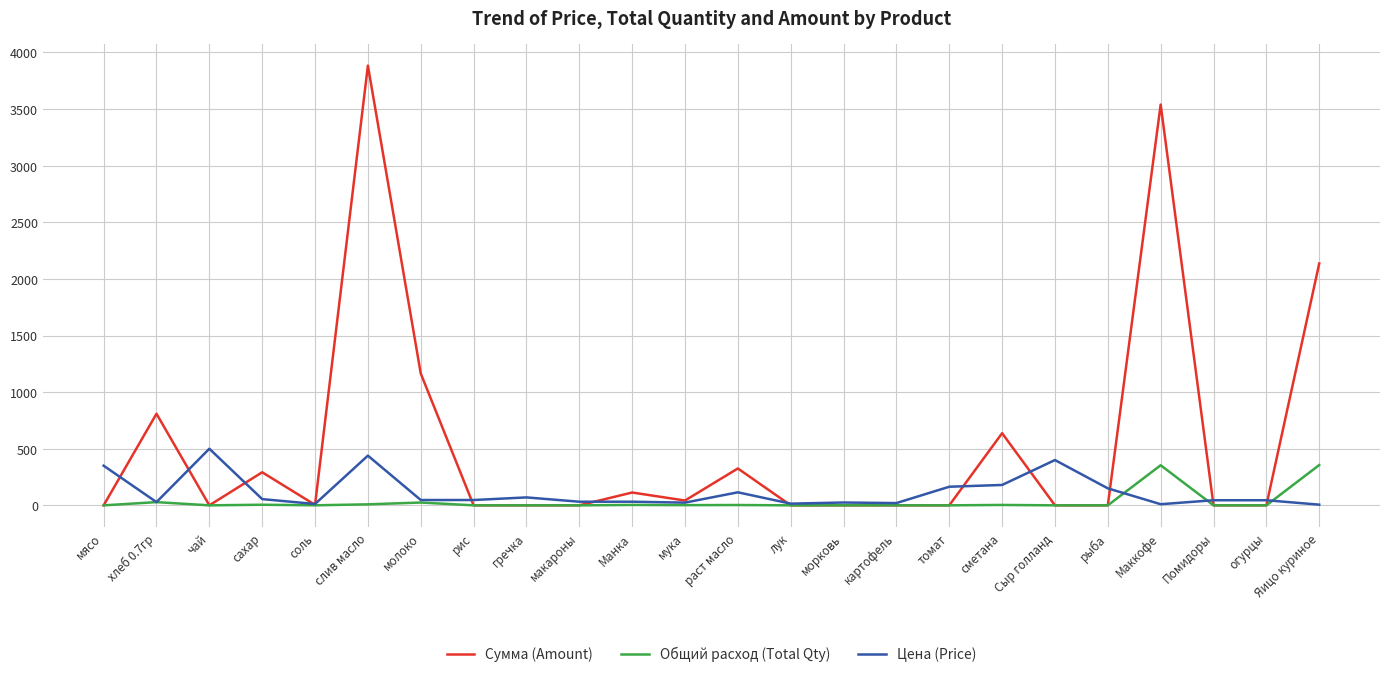

How many lines are shown in the chart?

3